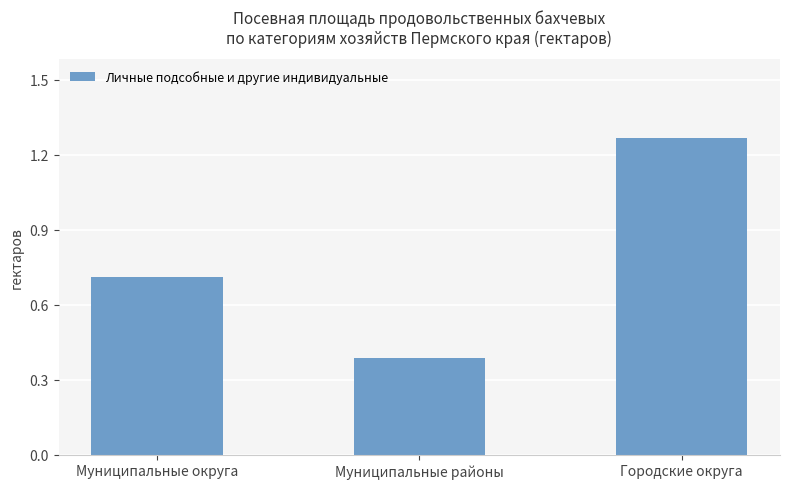

What position from the left is Городские округа?

3